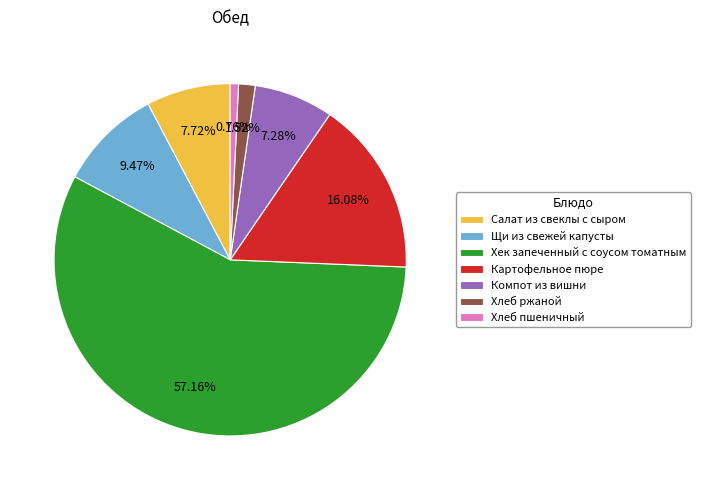

Which category has the smallest portion of the pie?

Хлеб пшеничный